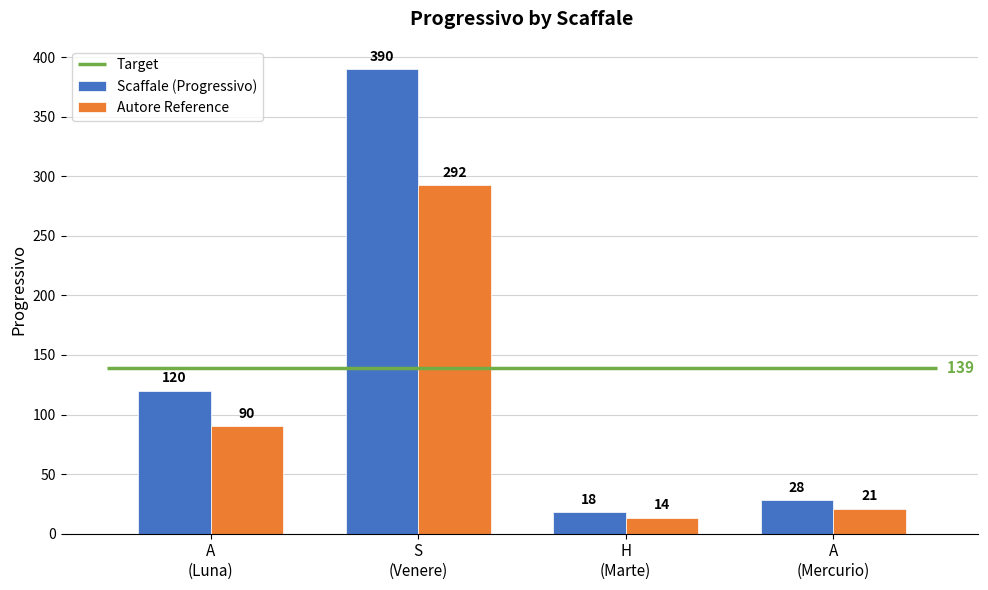

At which label is Scaffale (Progressivo) closest to 204?

A
(Luna)